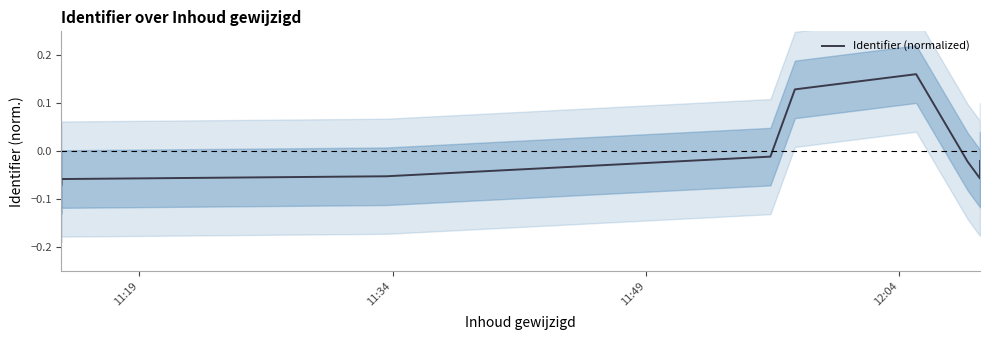

What is the minimum value shown in the chart?

-0.1